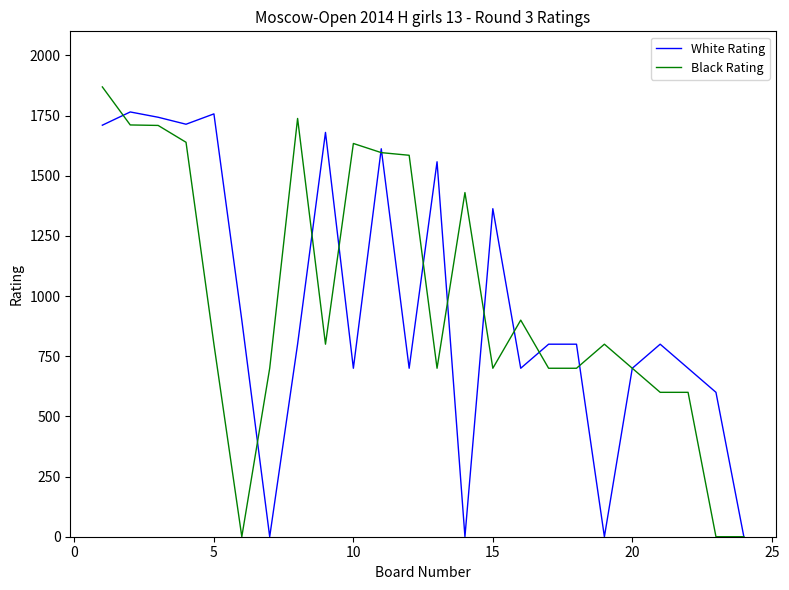

What is the highest value of the Black Rating series?

1869